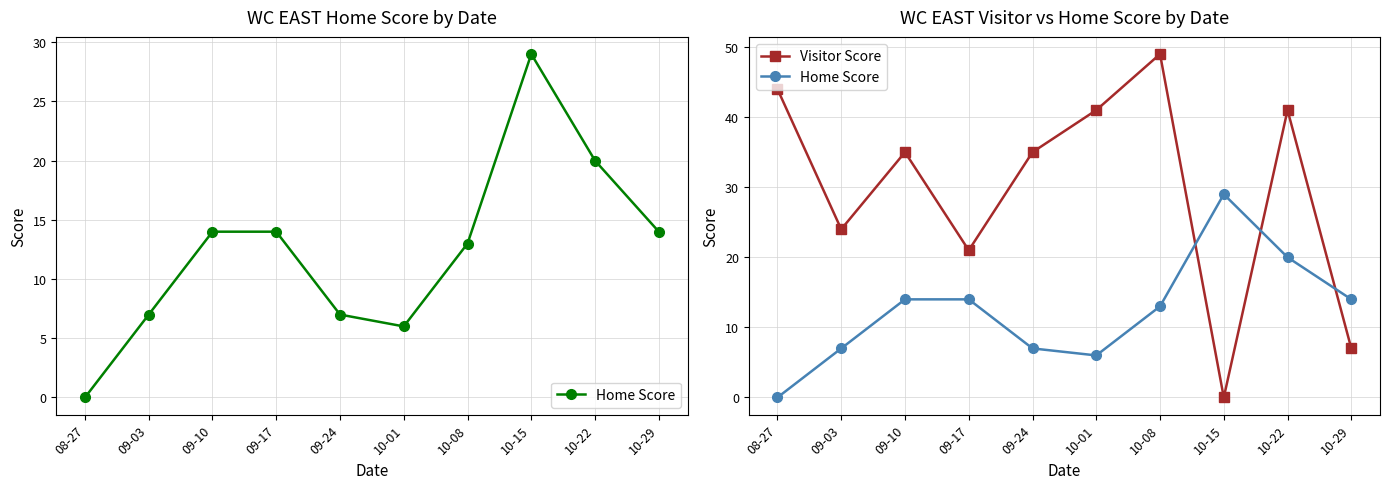

What is the value of the Home Score point at the 10th from the left?

14